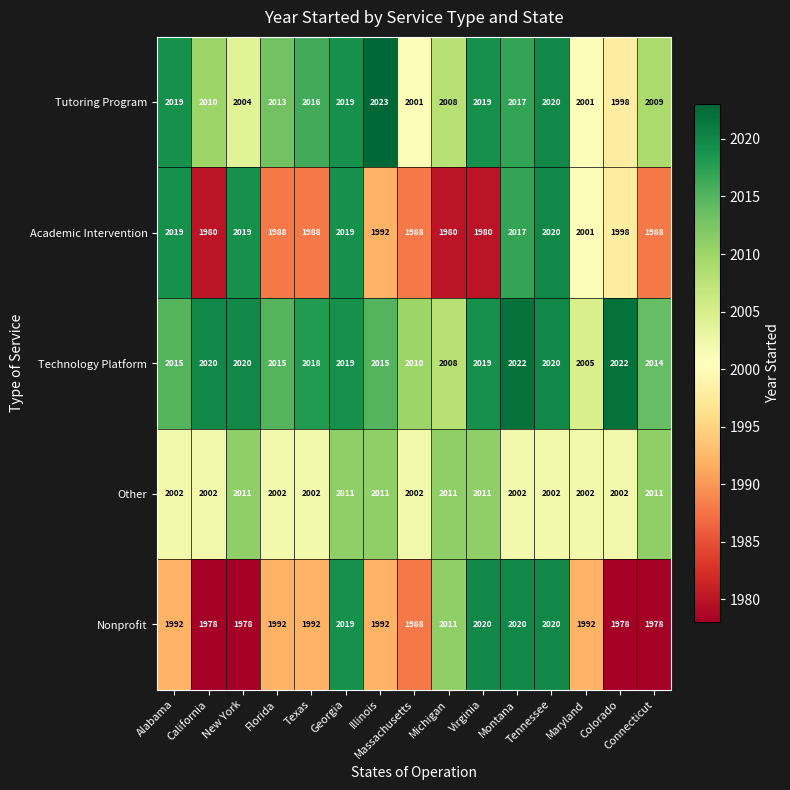

Which series has the widest spread of values?

Nonprofit